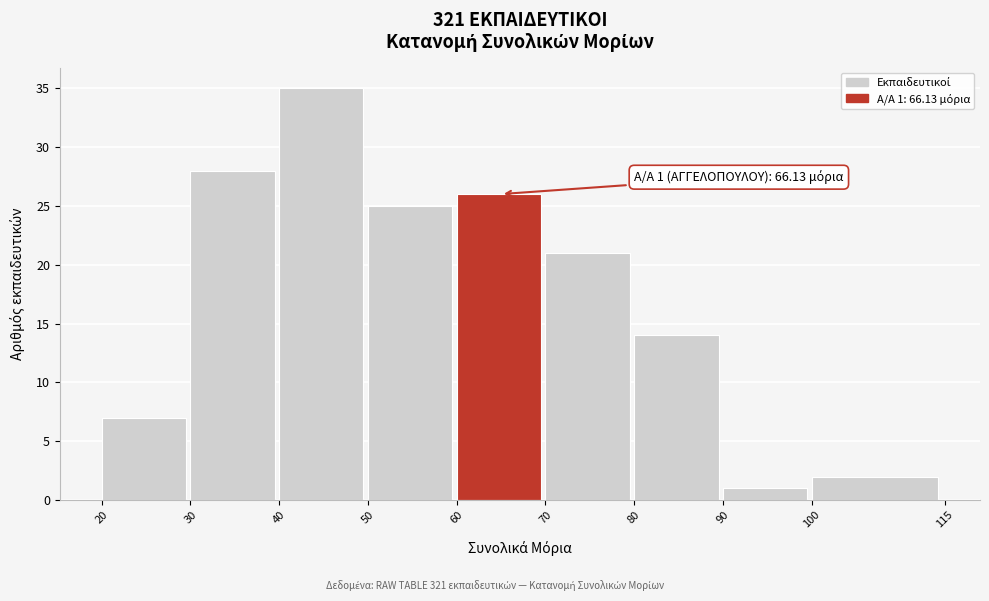

Which range on the x-axis has the tallest bar?

40 to 50